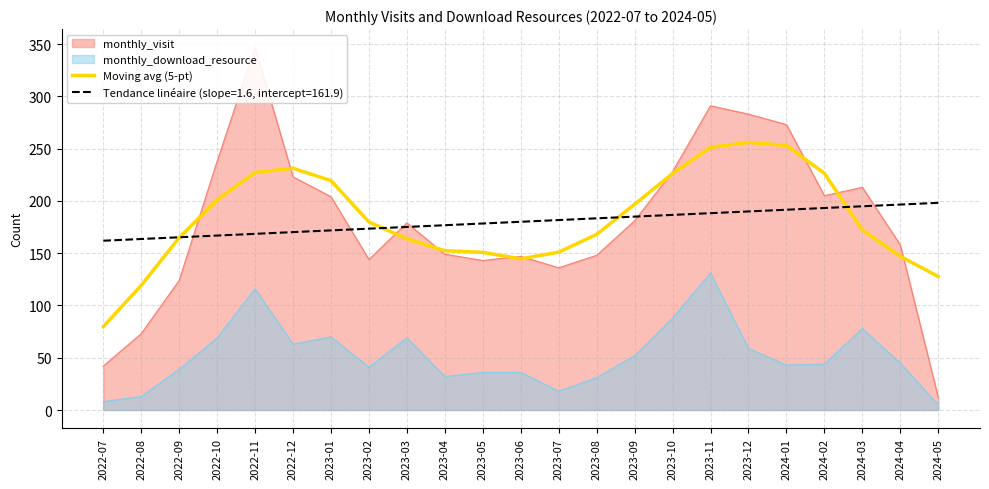

Where is the first local maximum?

2022-12